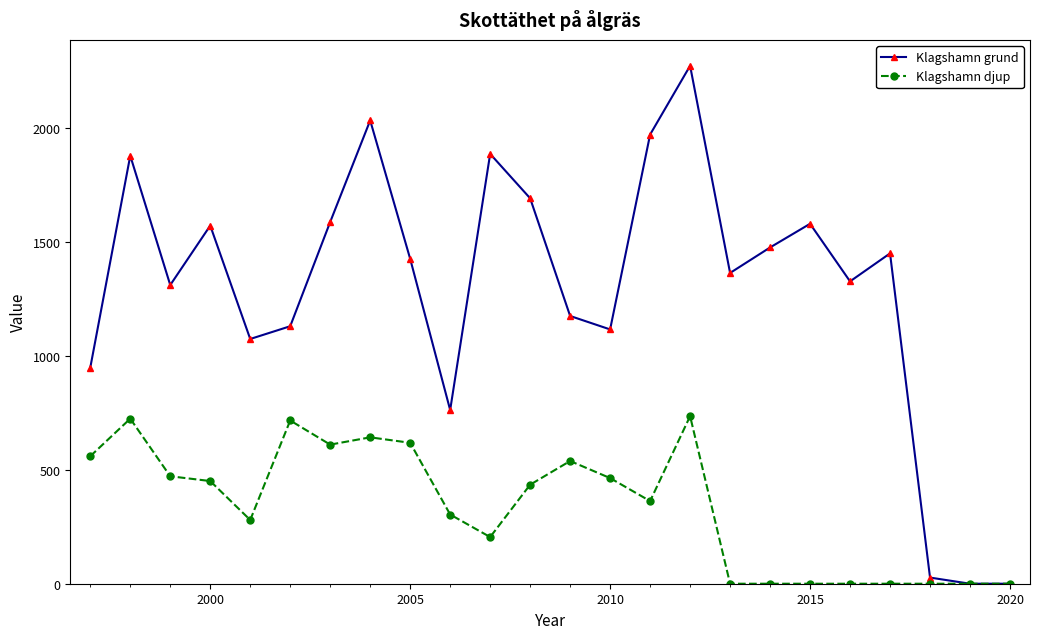

Which series has the largest total across all categories?

Klagshamn grund